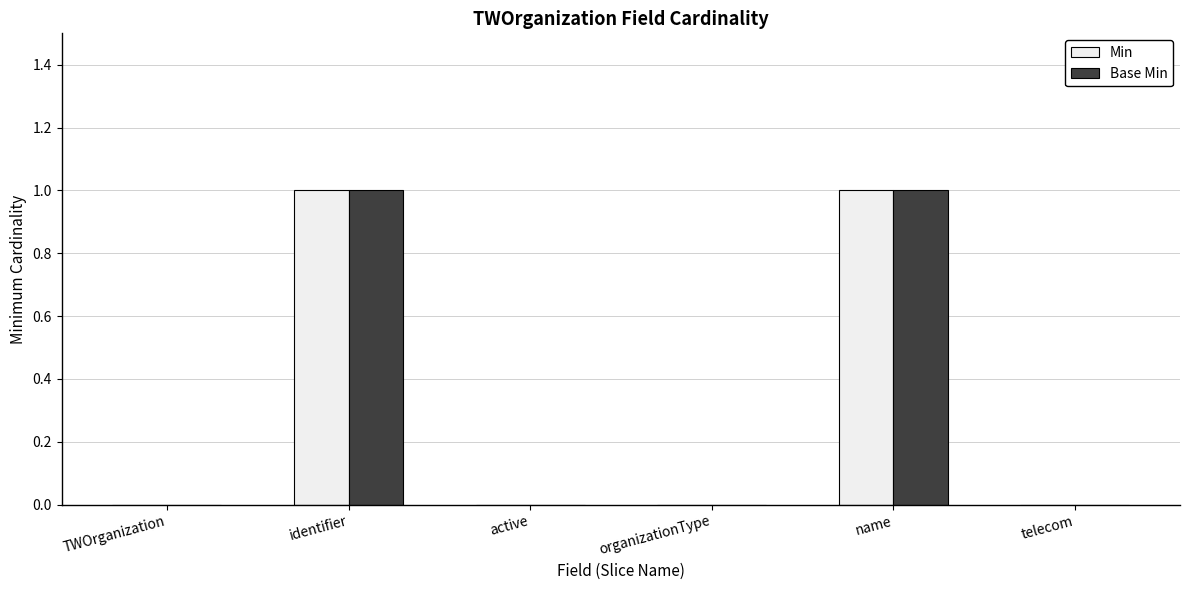

The Min series shows -1 at telecom. True or false?

False